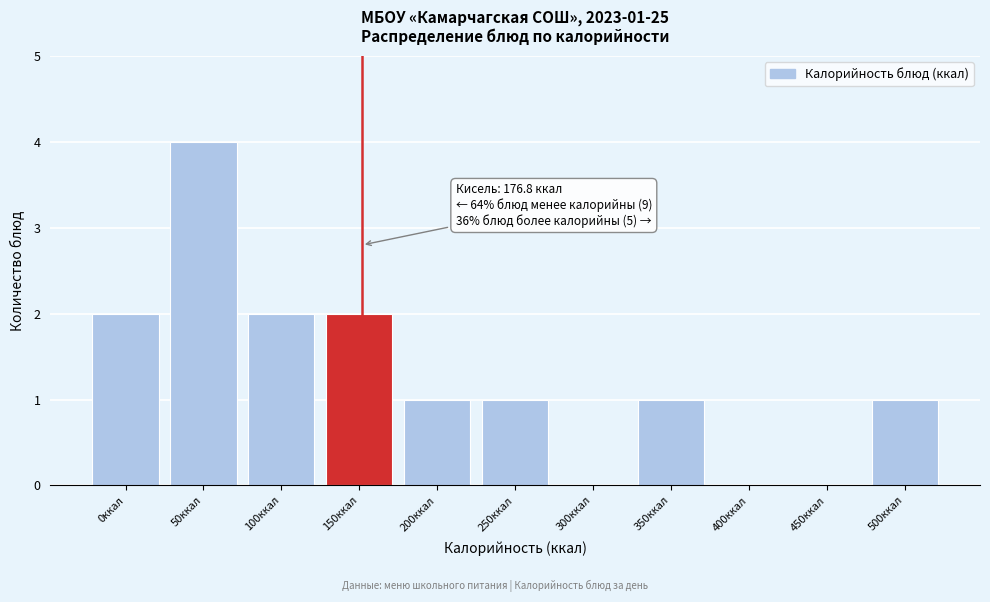

Reading left to right, extract all data points from this chart.

0ккал=2	50ккал=4	100ккал=2	150ккал=2	200ккал=1	250ккал=1	300ккал=0	350ккал=1	400ккал=0	450ккал=0	500ккал=1